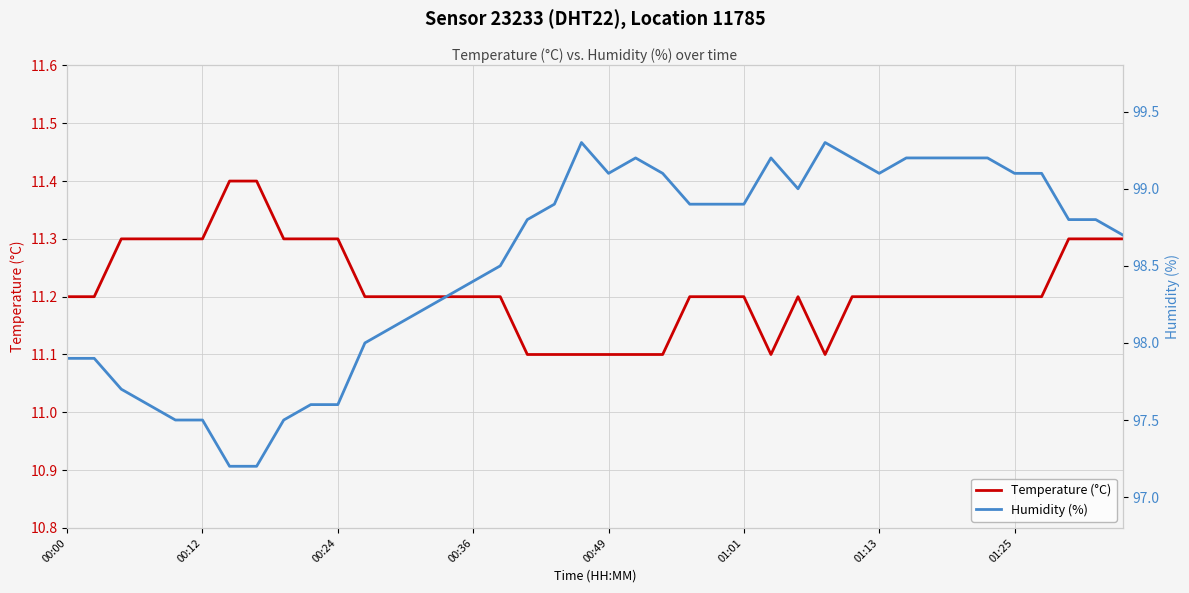

Reading right to left, what are all the values shown in this chart?

Temperature (°C): 11.3	11.3	11.3	11.2	11.2	11.2	11.2	11.2	11.2	11.2	11.2	11.1	11.2	11.1	11.2	11.2	11.2	11.1	11.1	11.1	11.1	11.1	11.1	11.2	11.2	11.2	11.2	11.2	11.2	11.3	11.3	11.3	11.4	11.4	11.3	11.3	11.3	11.3	11.2	11.2
Humidity (%): 98.7	98.8	98.8	99.1	99.1	99.2	99.2	99.2	99.2	99.1	99.2	99.3	99.0	99.2	98.9	98.9	98.9	99.1	99.2	99.1	99.3	98.9	98.8	98.5	98.4	98.3	98.2	98.1	98.0	97.6	97.6	97.5	97.2	97.2	97.5	97.5	97.6	97.7	97.9	97.9